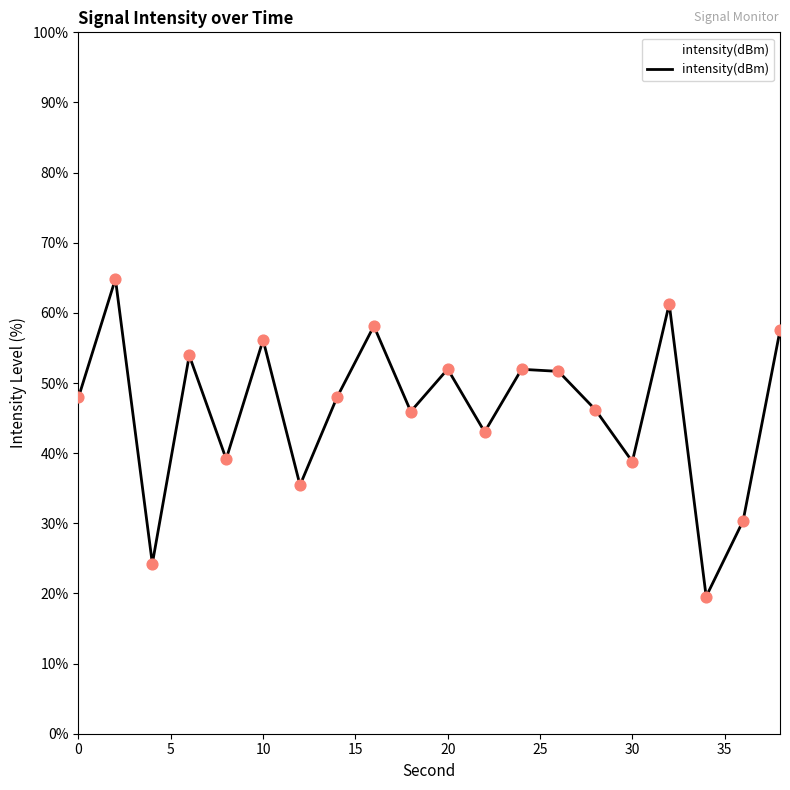

What is the maximum value shown in the chart?

64.8